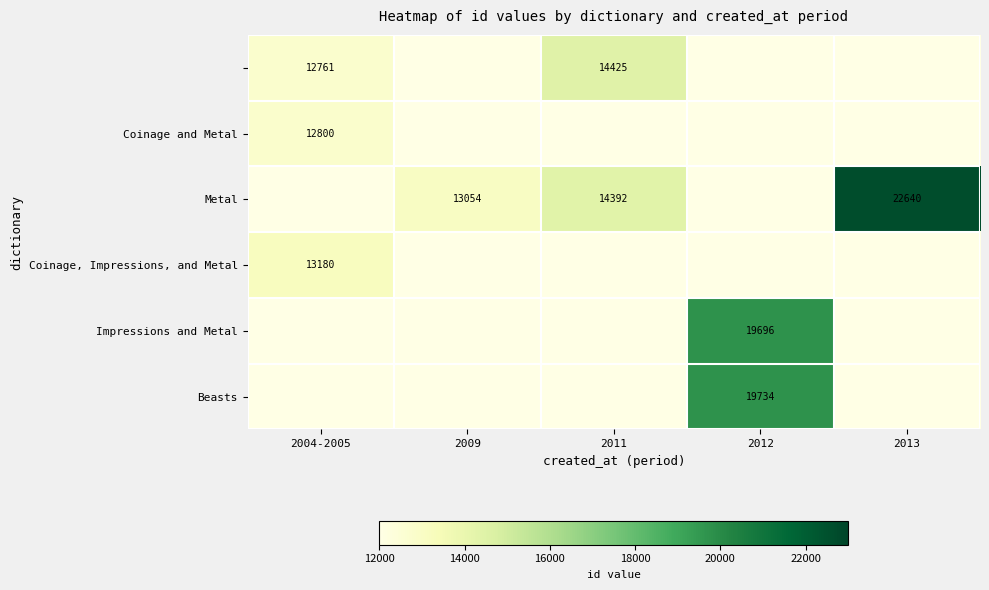

Is the value of Beasts at 2012 greater than the value of Coinage, Impressions, and Metal at 2004-2005?

Yes